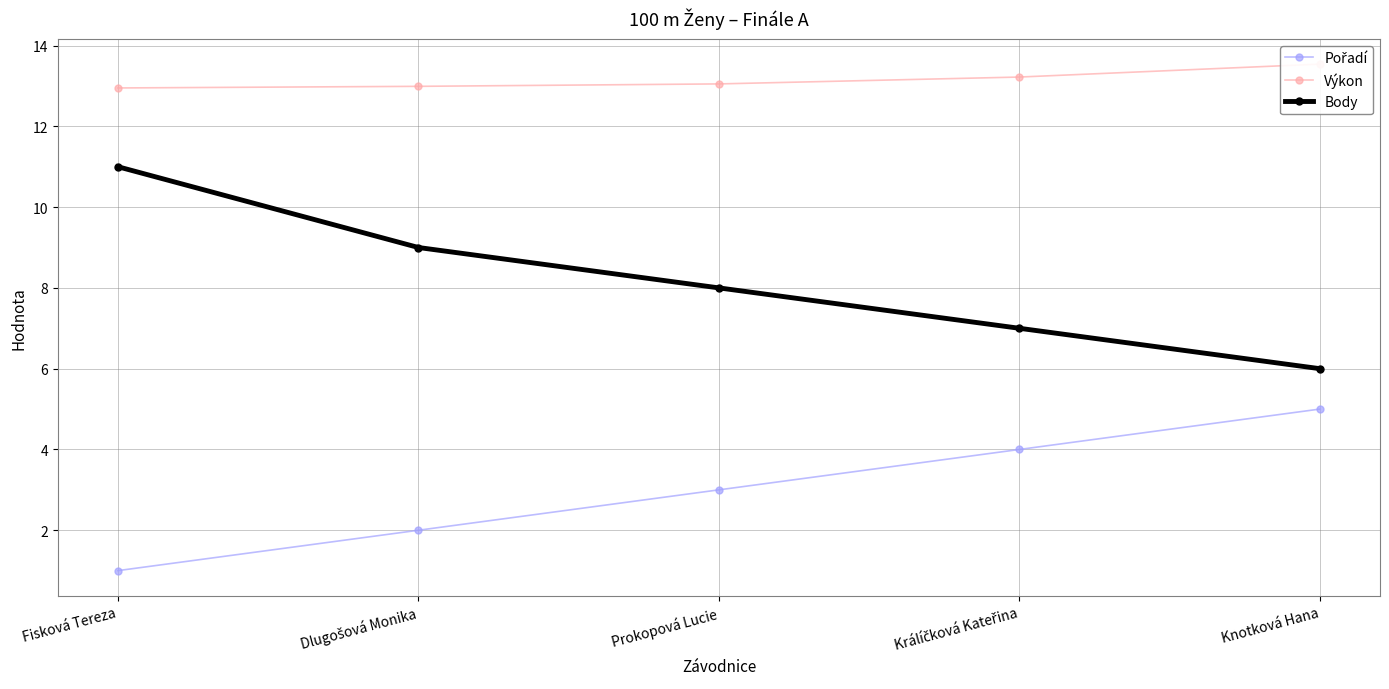

True or false: Pořadí and Body cross at least once.

False